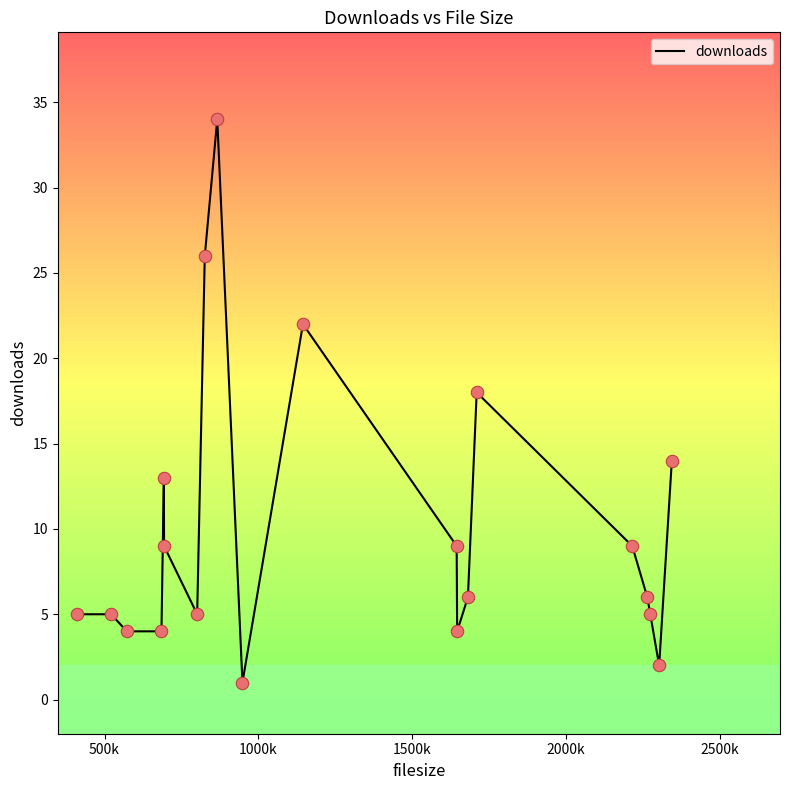

What is the difference between the maximum and minimum values?

33